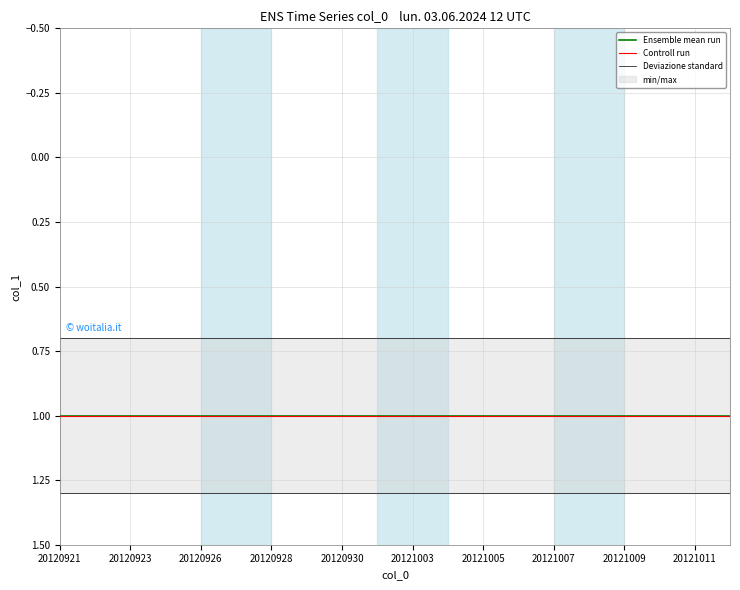

How many lines are shown in the chart?

3